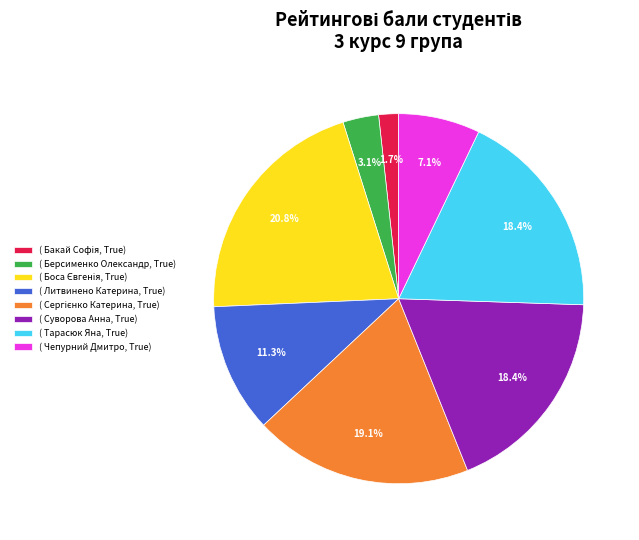

To the nearest percent, what is the average slice percentage?

12%